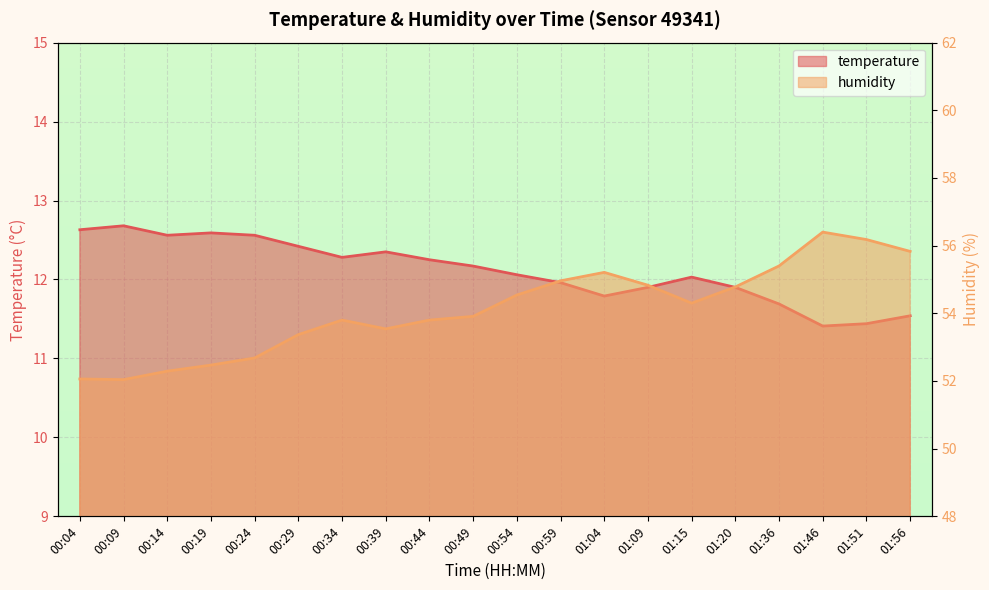

What is the maximum value shown in the chart?

56.4